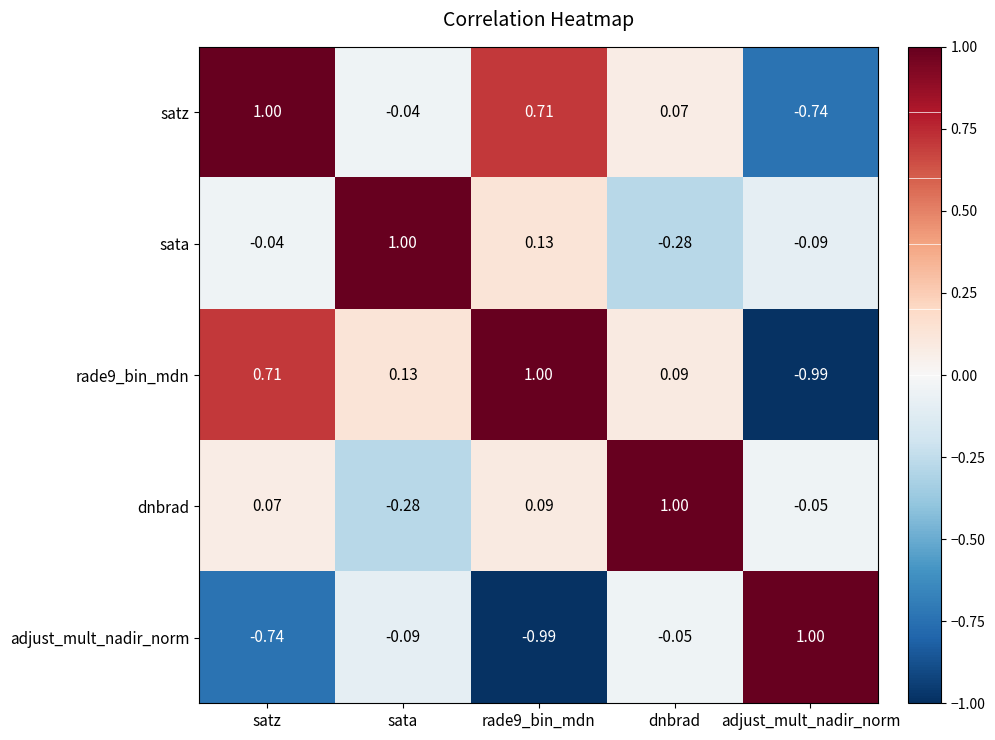

Which category has the lowest value in the satz series?

adjust_mult_nadir_norm